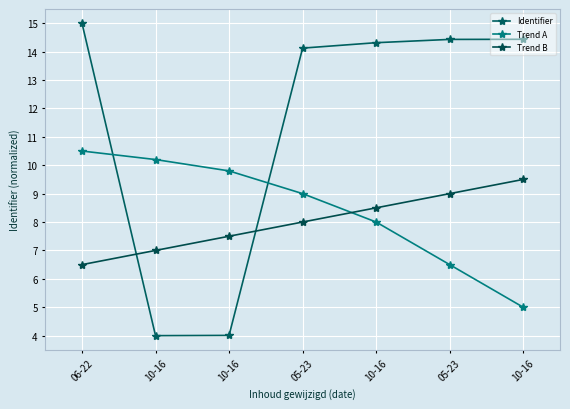

How many intersections are there between Identifier and Trend B?

2